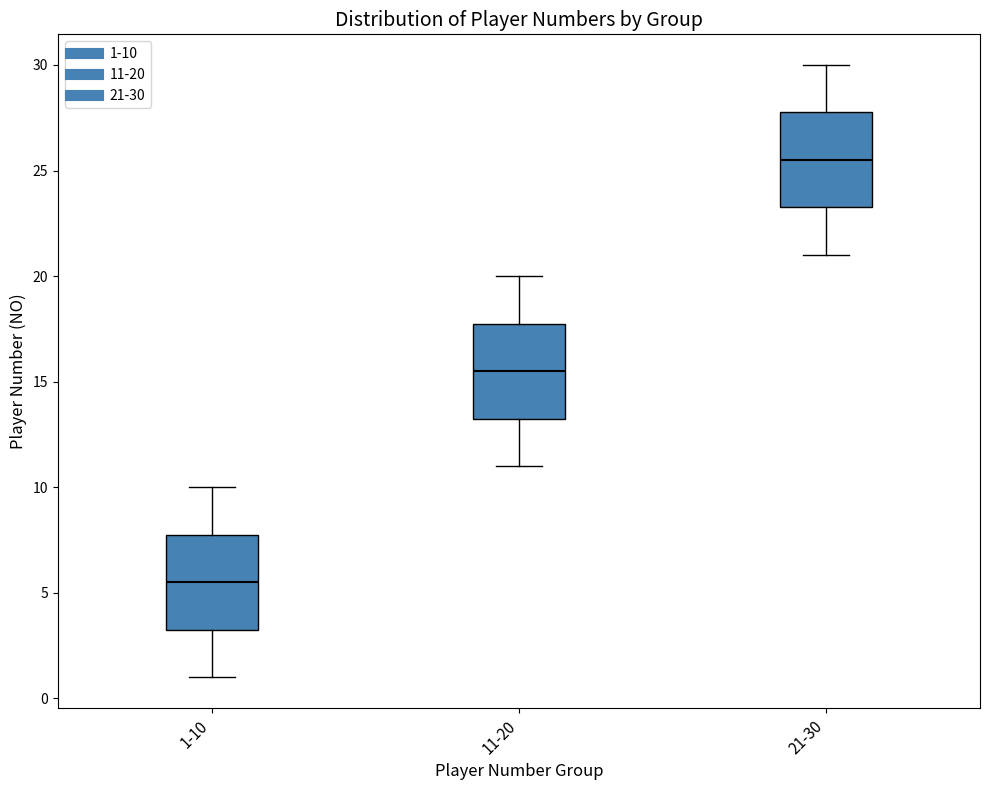

Which box's median line is the highest?

21-30